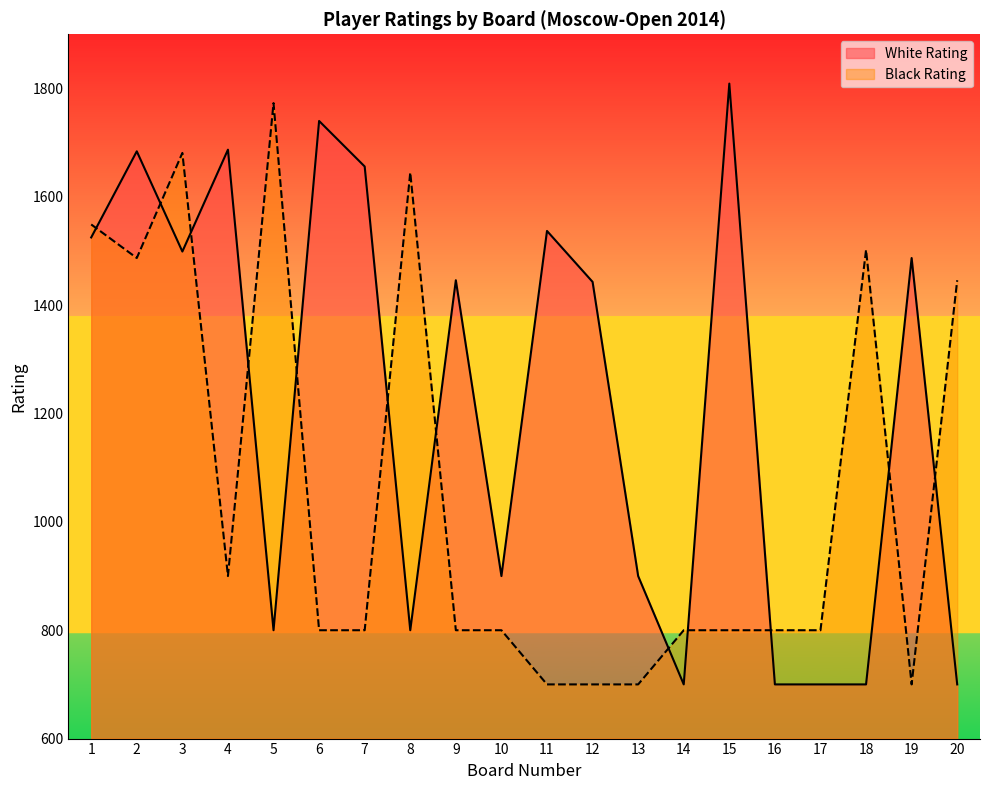

Rank the series by their average value, from highest to lowest.

White Rating, Black Rating